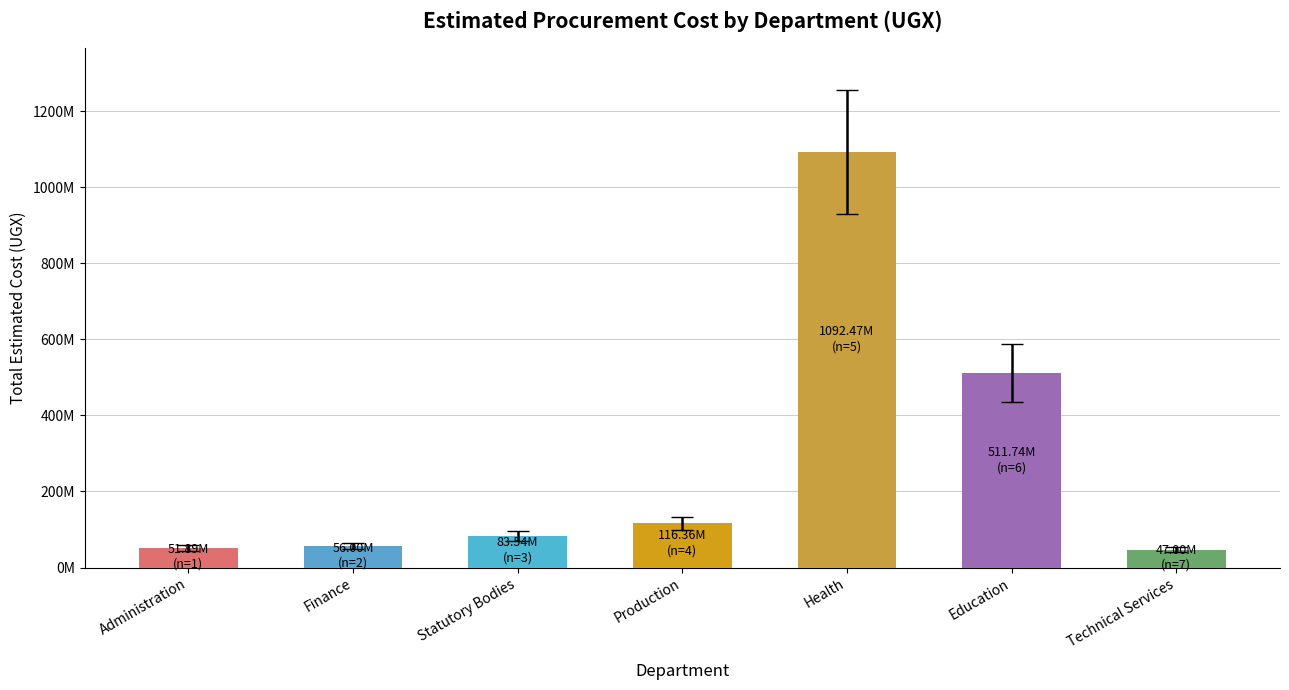

Which has a higher value, Education or Finance?

Education